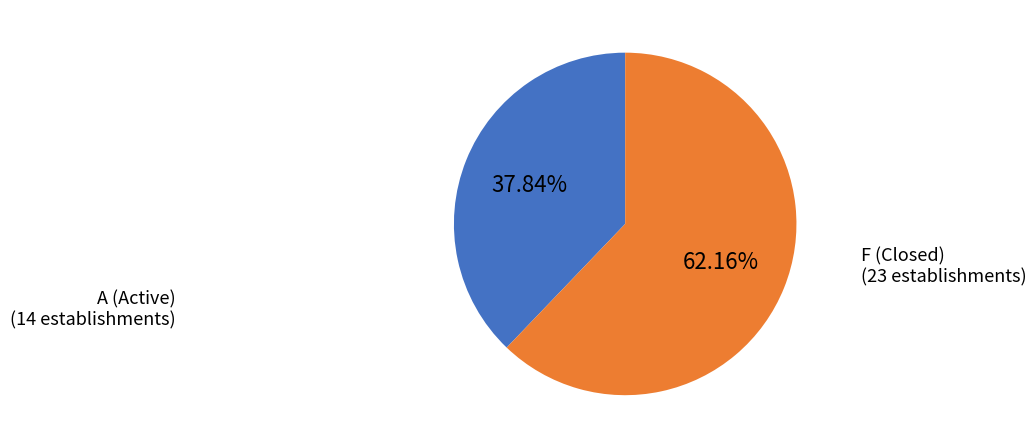

Is there any slice that represents more than half of the pie?

Yes